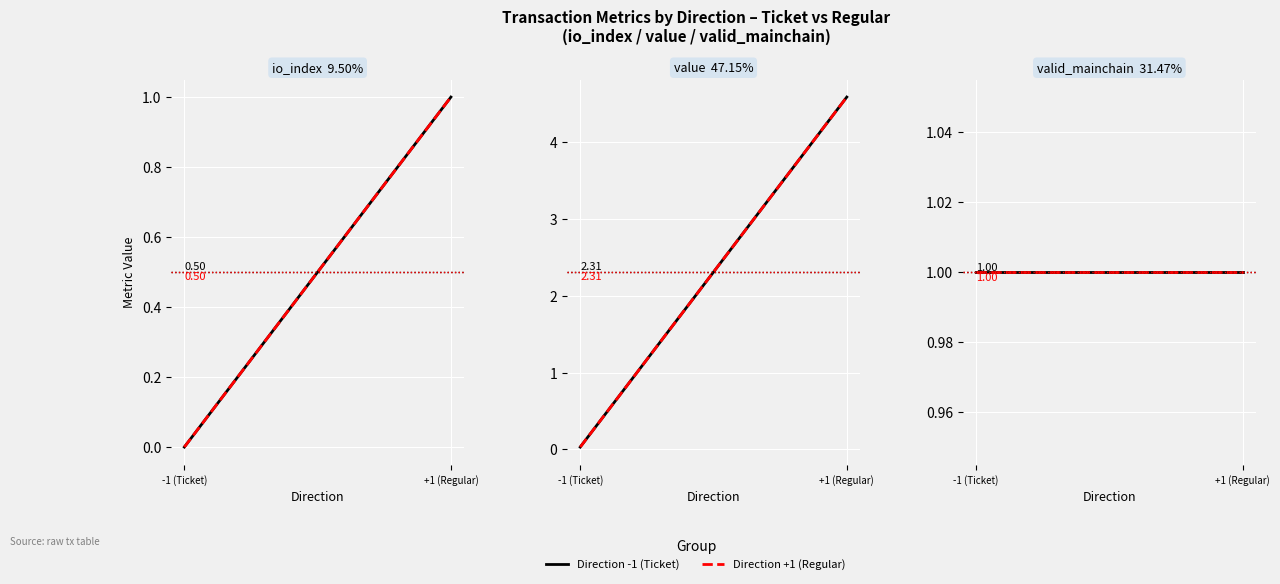

Which has a higher value, 1 or -1?

1